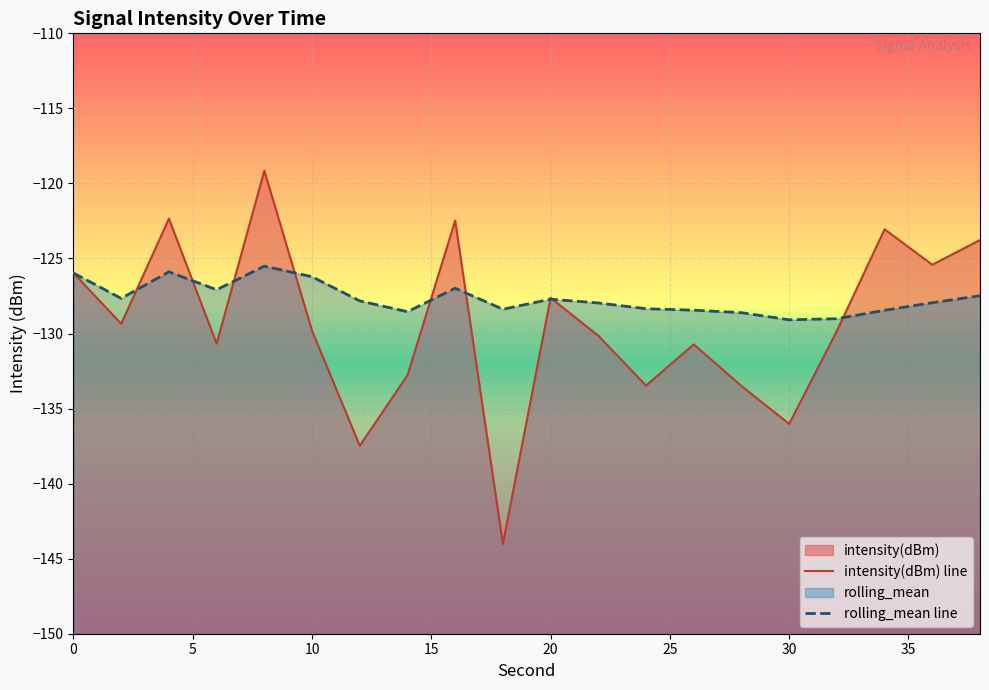

What is the highest value of the rolling_mean line series?

-125.5